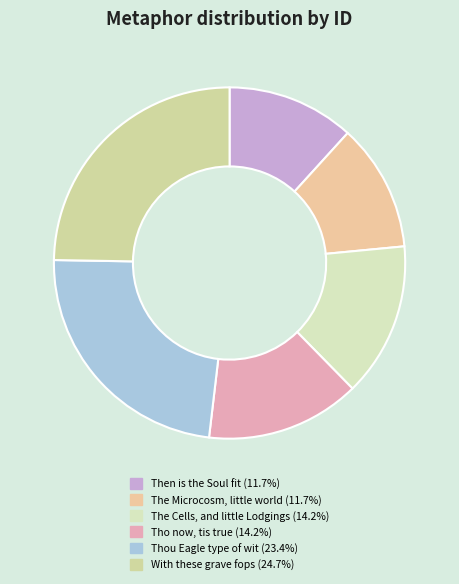

Count the number of slices in the pie.

6